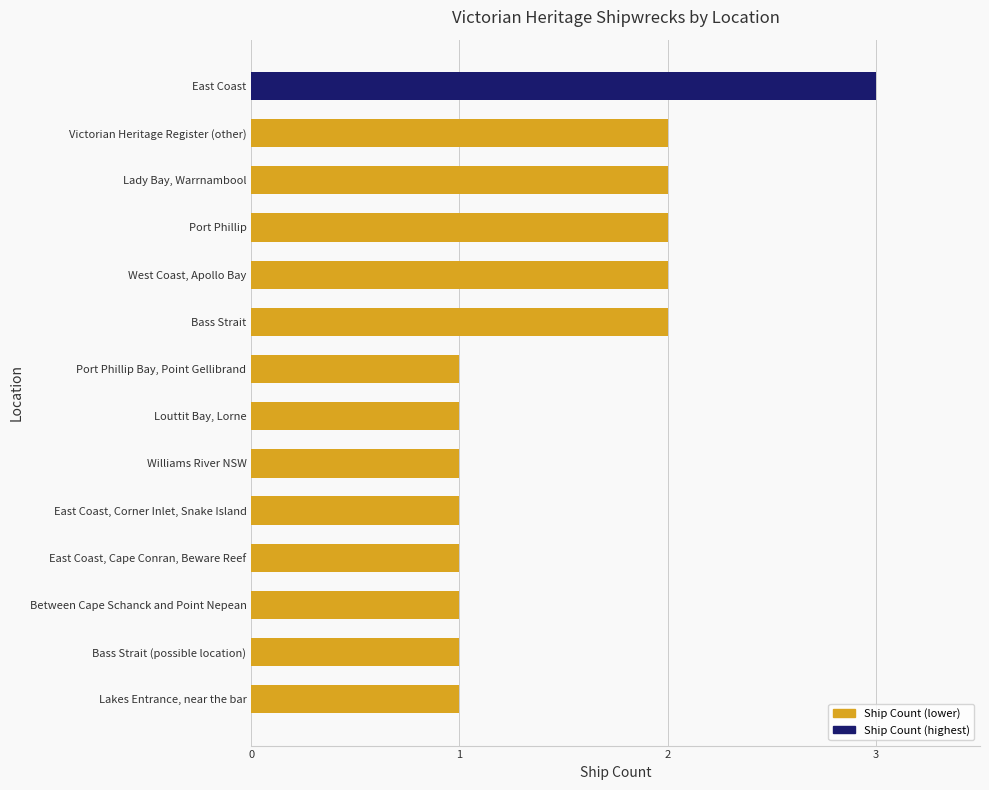

Which has a higher value, East Coast or Between Cape Schanck and Point Nepean?

East Coast